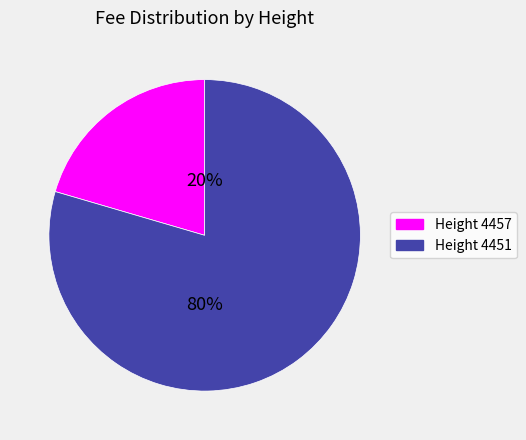

What percentage is the Height 4457 slice, to the nearest percent?

20%